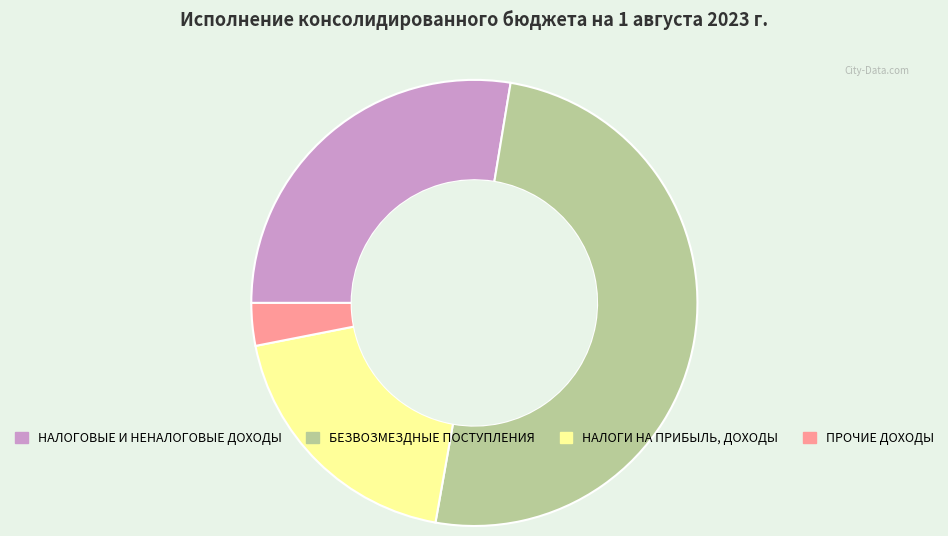

What is the largest slice in the pie chart?

БЕЗВОЗМЕЗДНЫЕ ПОСТУПЛЕНИЯ